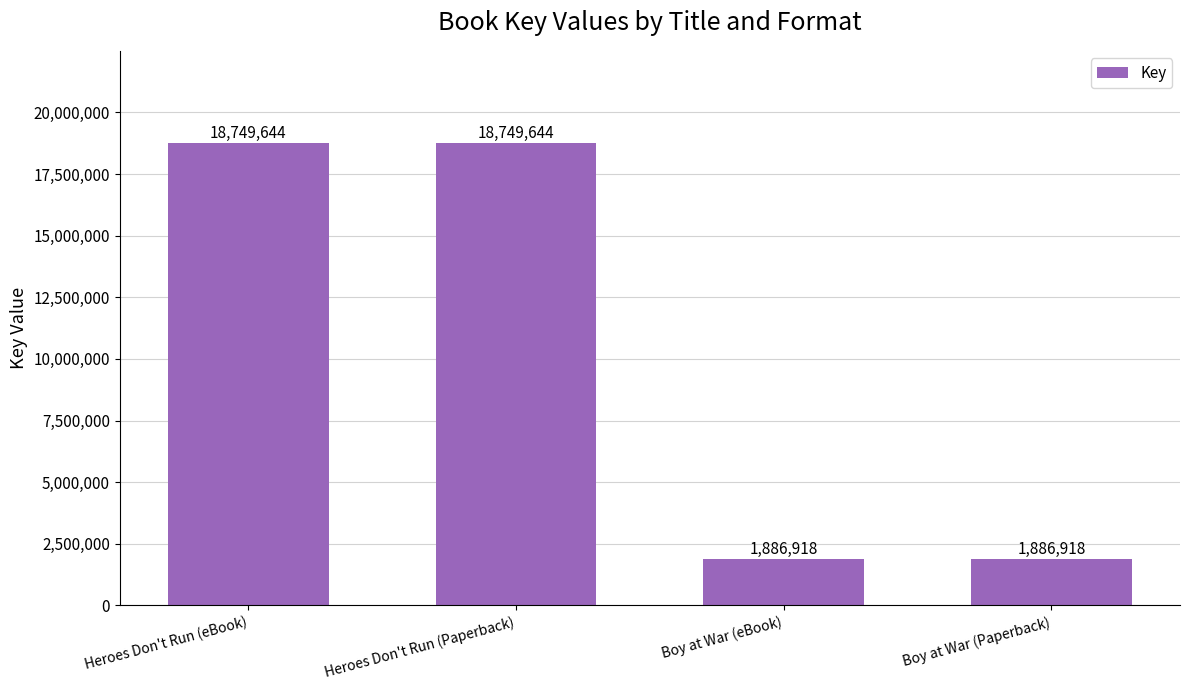

What is the sum of the values at Heroes Don't Run (Paperback) and Boy at War (eBook)?

20636562